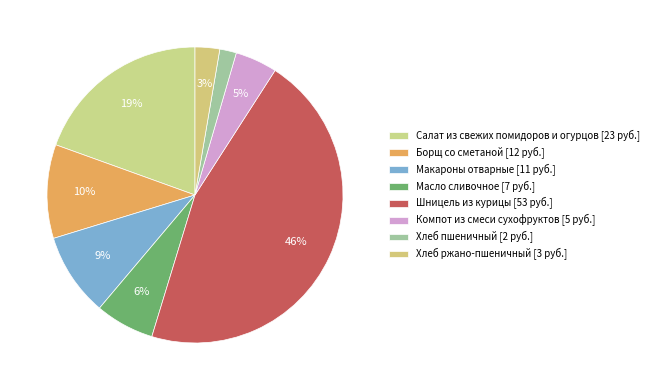

Count the number of slices in the pie.

8